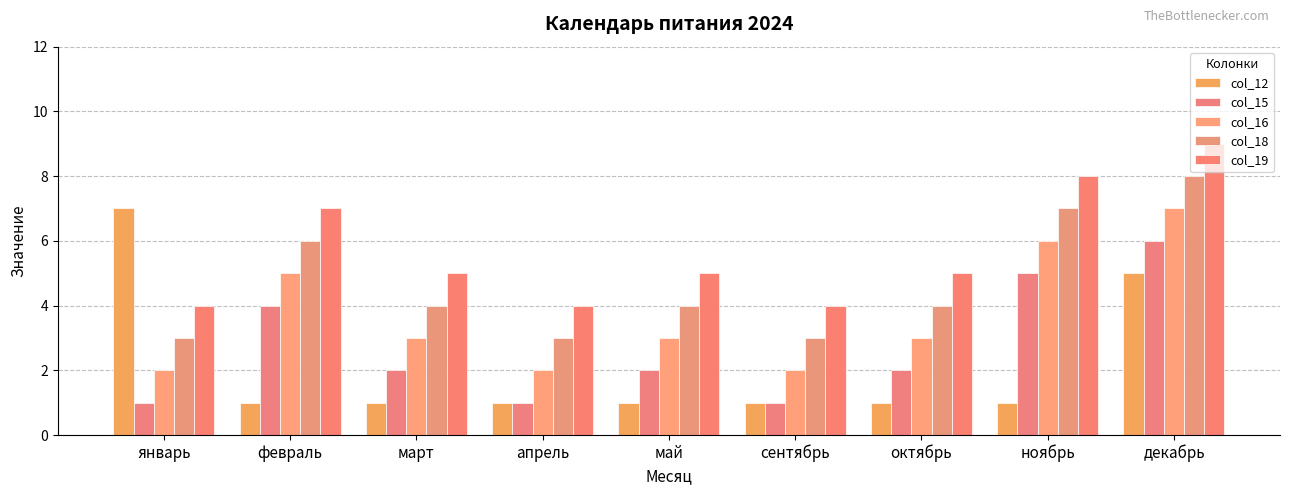

Reading right to left, extract all data points from this chart.

col_12: декабрь=5	ноябрь=1	октябрь=1	сентябрь=1	май=1	апрель=1	март=1	февраль=1	январь=7
col_15: декабрь=6	ноябрь=5	октябрь=2	сентябрь=1	май=2	апрель=1	март=2	февраль=4	январь=1
col_16: декабрь=7	ноябрь=6	октябрь=3	сентябрь=2	май=3	апрель=2	март=3	февраль=5	январь=2
col_18: декабрь=8	ноябрь=7	октябрь=4	сентябрь=3	май=4	апрель=3	март=4	февраль=6	январь=3
col_19: декабрь=9	ноябрь=8	октябрь=5	сентябрь=4	май=5	апрель=4	март=5	февраль=7	январь=4